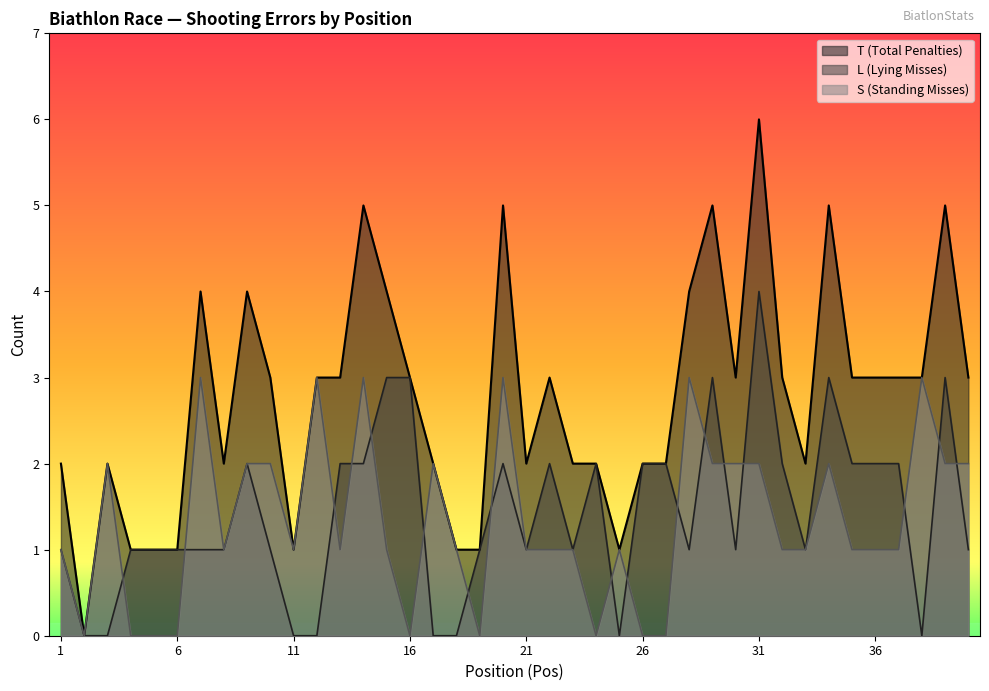

What is the spread (max minus min) of values at 38?

3